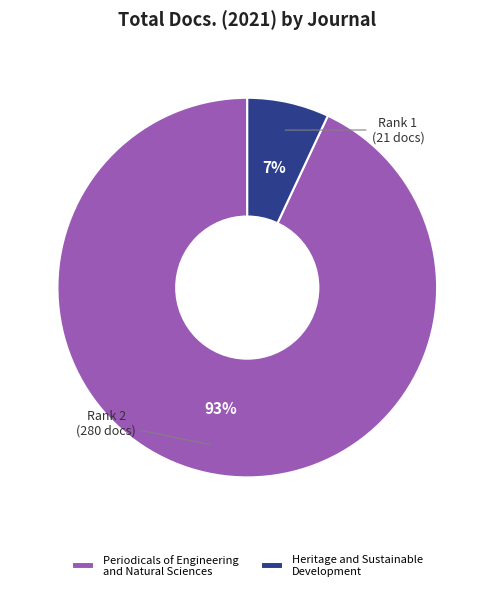

To the nearest percent, what is the average slice percentage?

50%